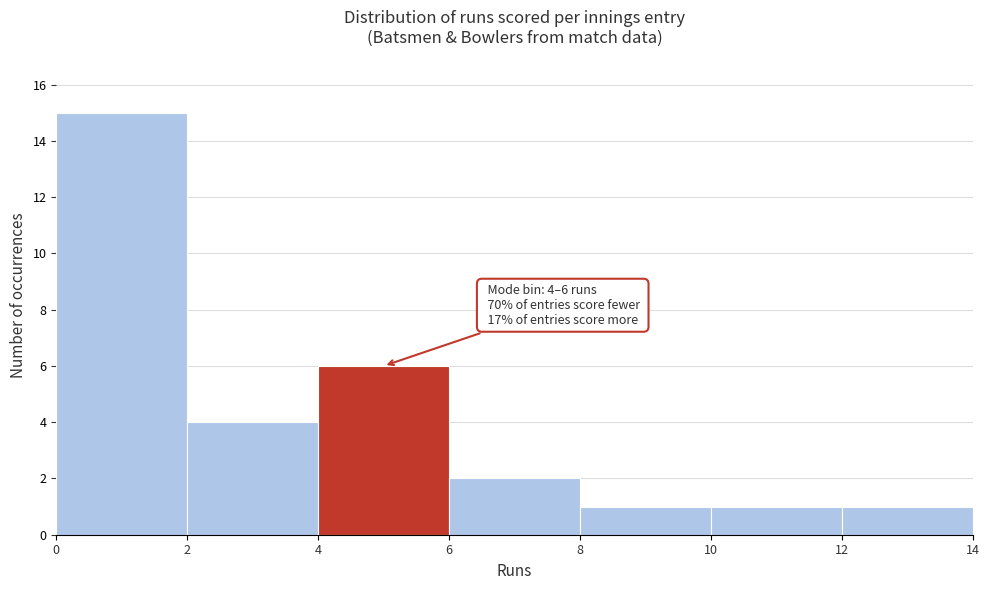

Over which range of the x-axis is the bar tallest?

0 to 2